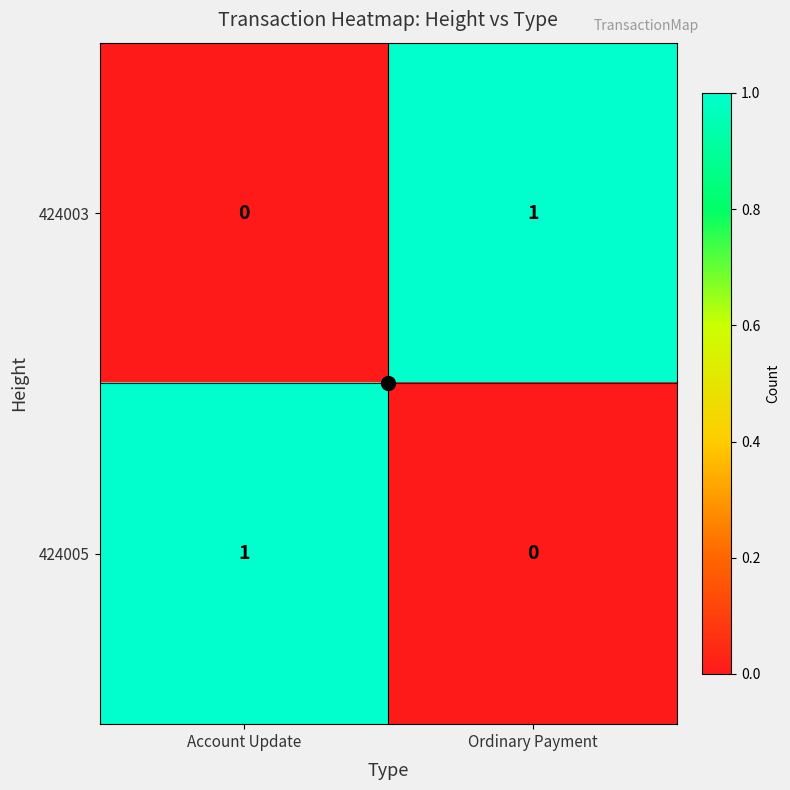

The value of 424003 at Account Update is 1. True or false?

False